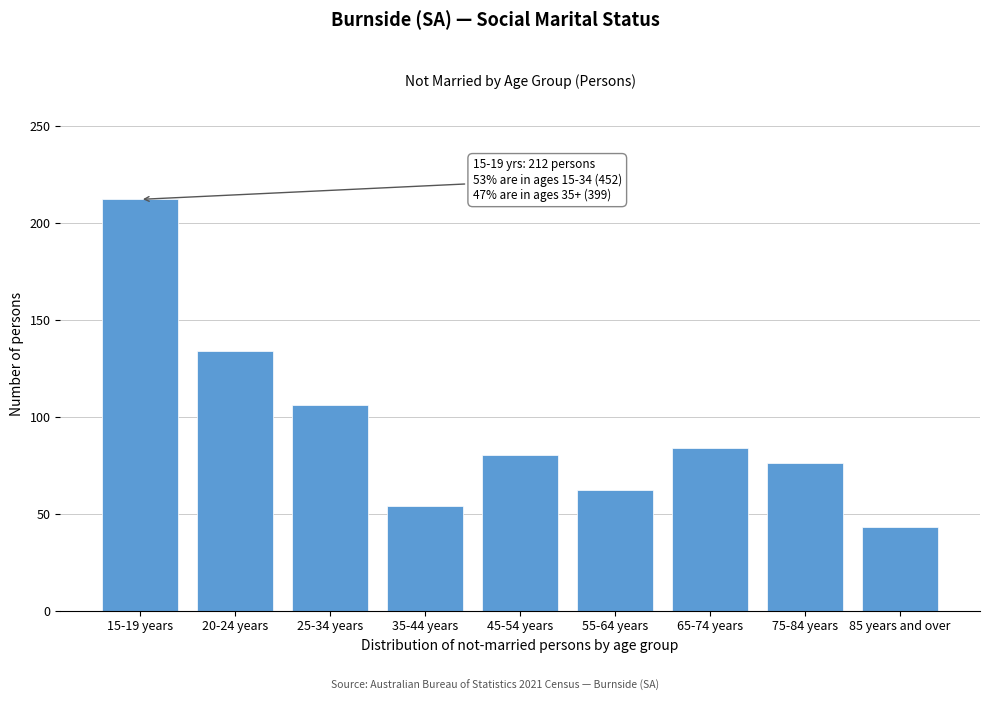

Reading left to right, list all the values displayed in this chart.

212	134	106	54	80	62	84	76	43